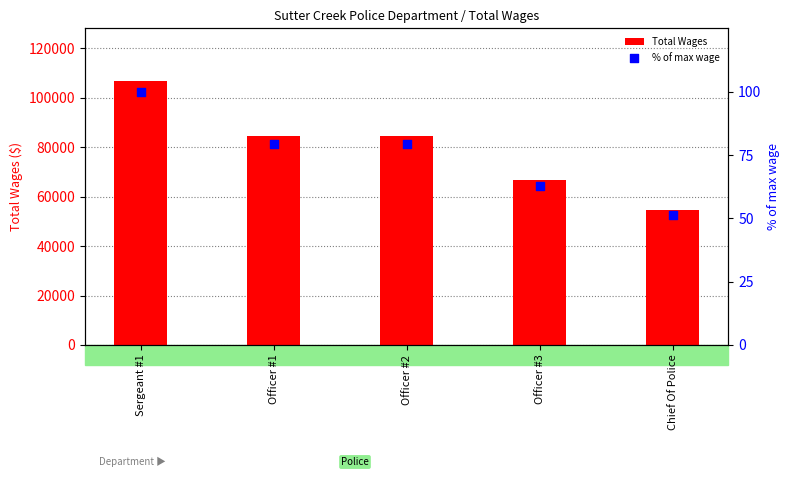

What are all the series names shown in the legend?

Total Wages, % of max wage